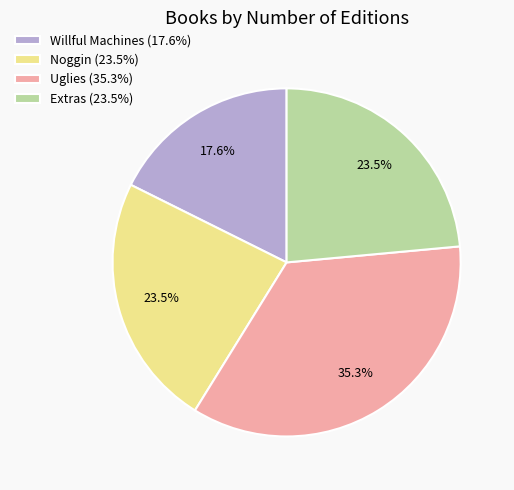

To the nearest percent, what is the difference between the Uglies and Willful Machines slice percentages?

18%